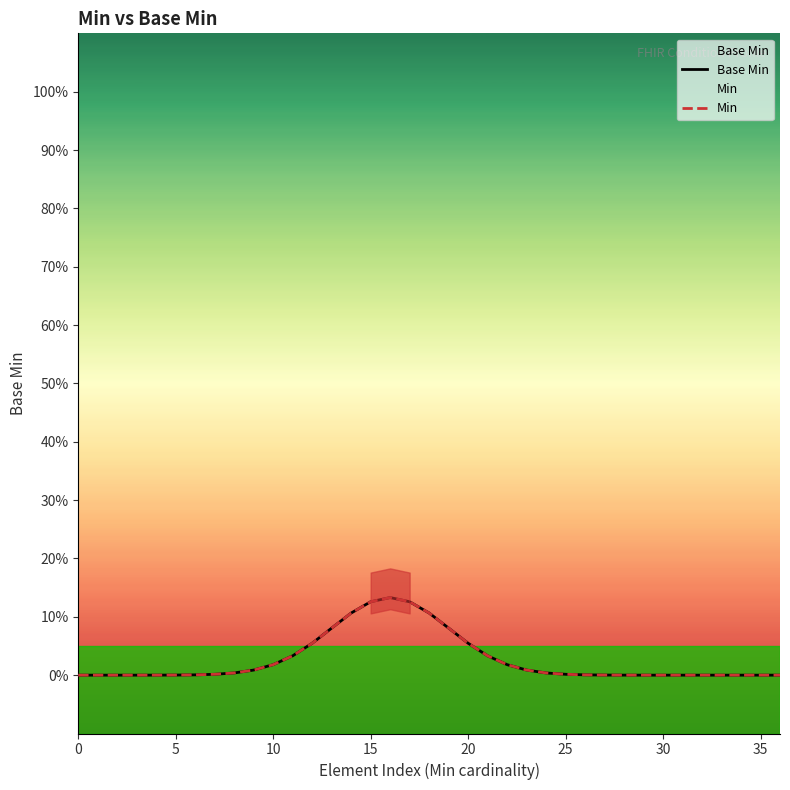

Which category has the highest value in the Base Min series?

16